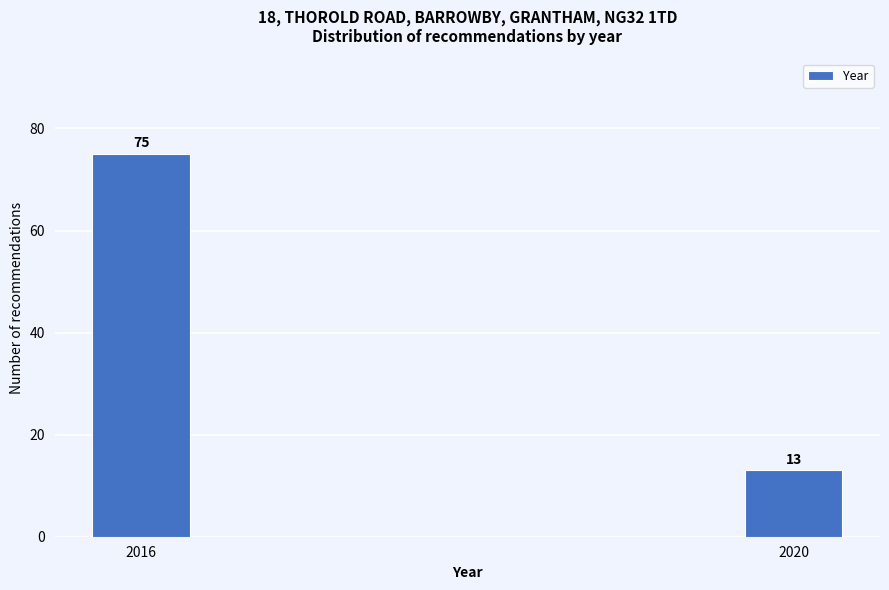

Reading left to right, transcribe all the data shown in this chart.

2016=75	2020=13